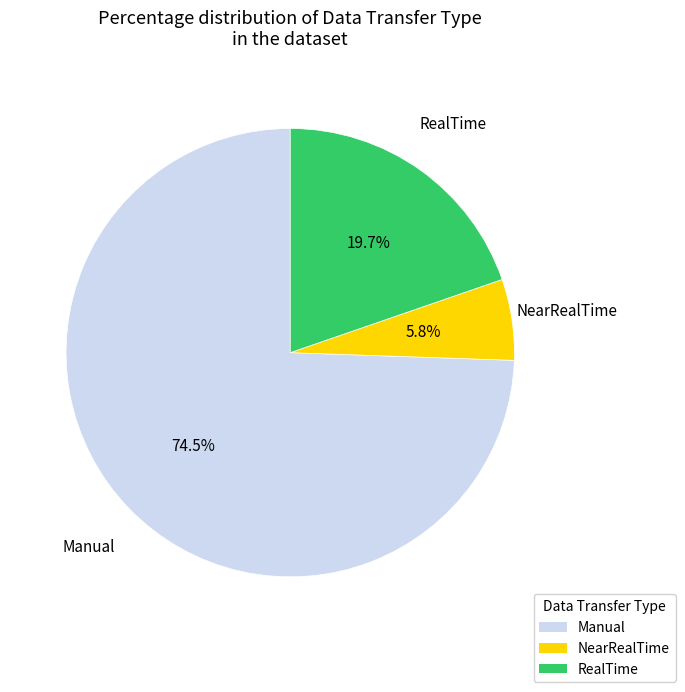

What is the ratio of the value at RealTime to the value at NearRealTime?

3.4